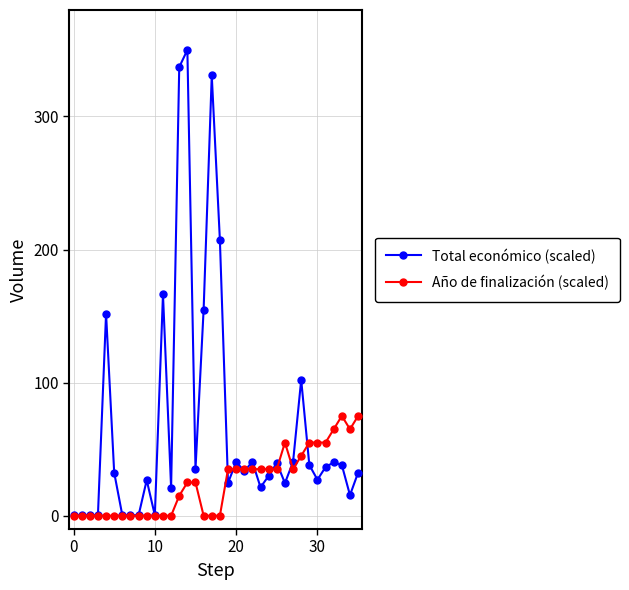

Which series has the widest spread of values?

Total económico (scaled)